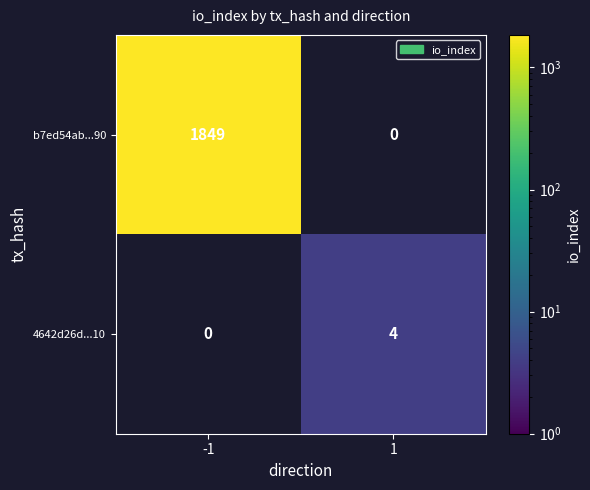

How many series are shown in this chart?

2